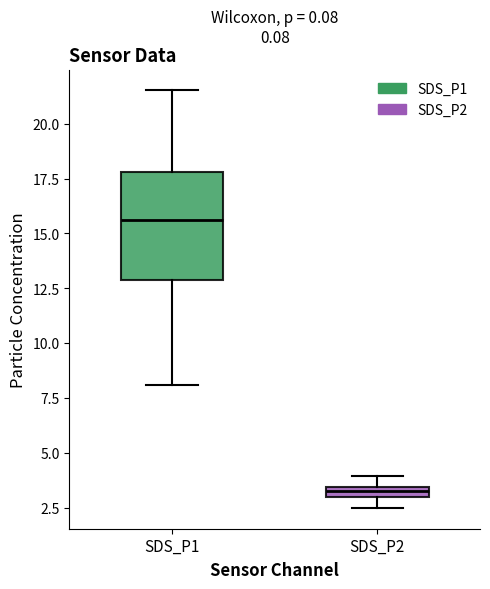

Which box's median line is the lowest?

SDS_P2